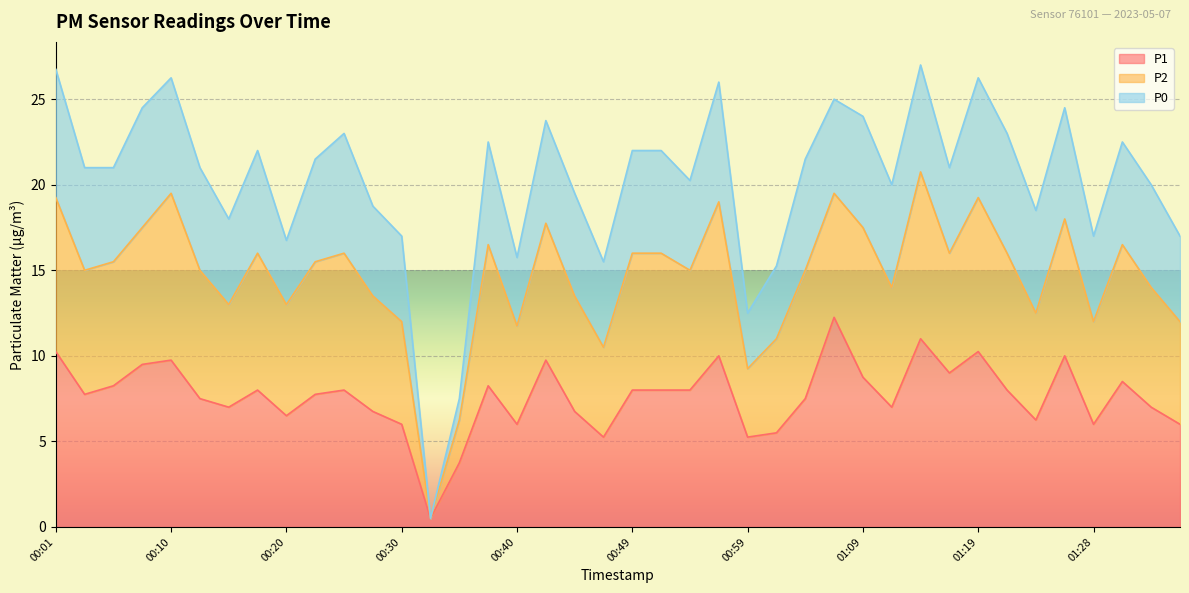

Where is the first local minimum for P1?

00:03